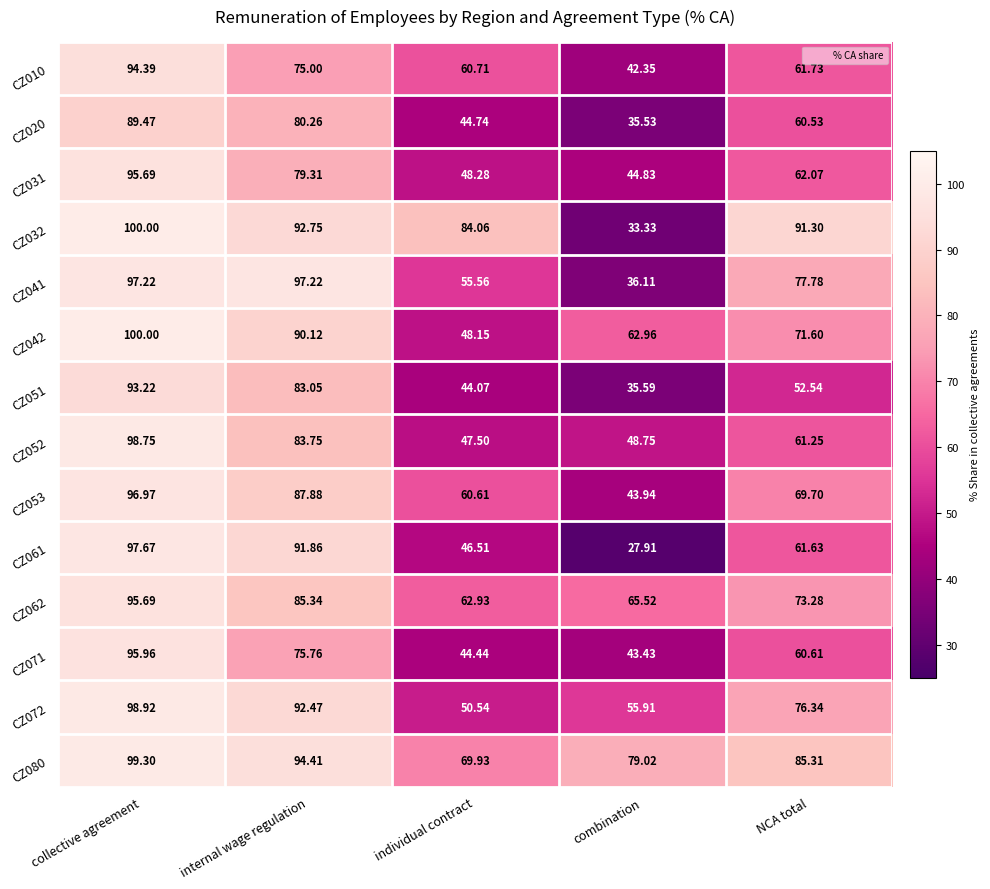

Is the value of CZ051 at combination greater than the value of CZ010 at internal wage regulation?

No